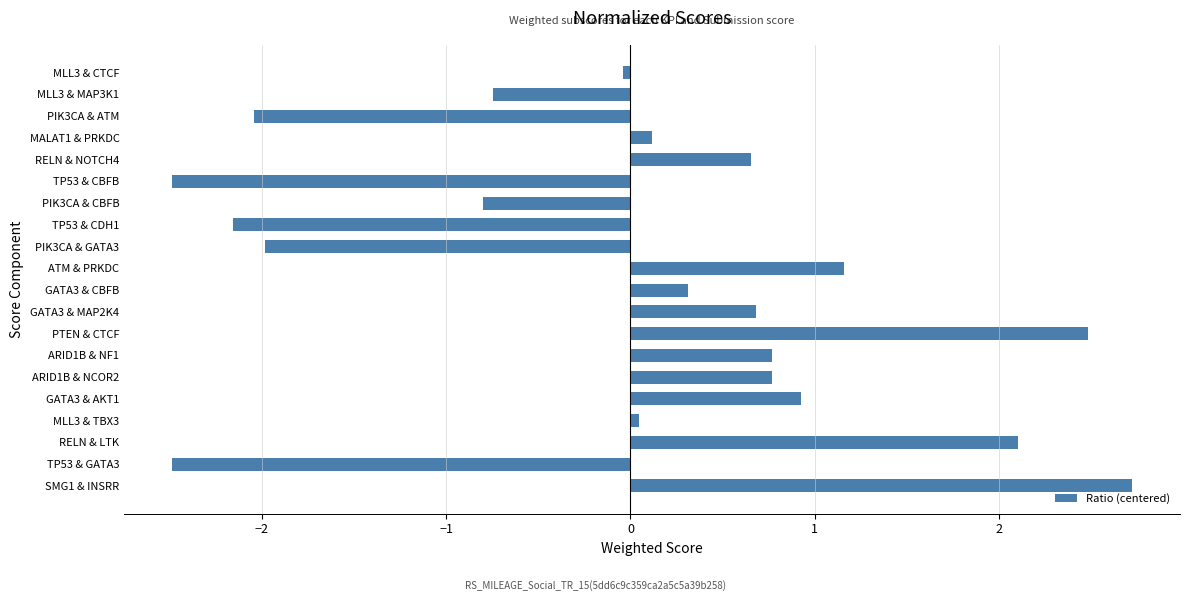

Which has a higher value, MLL3 & MAP3K1 or GATA3 & AKT1?

GATA3 & AKT1